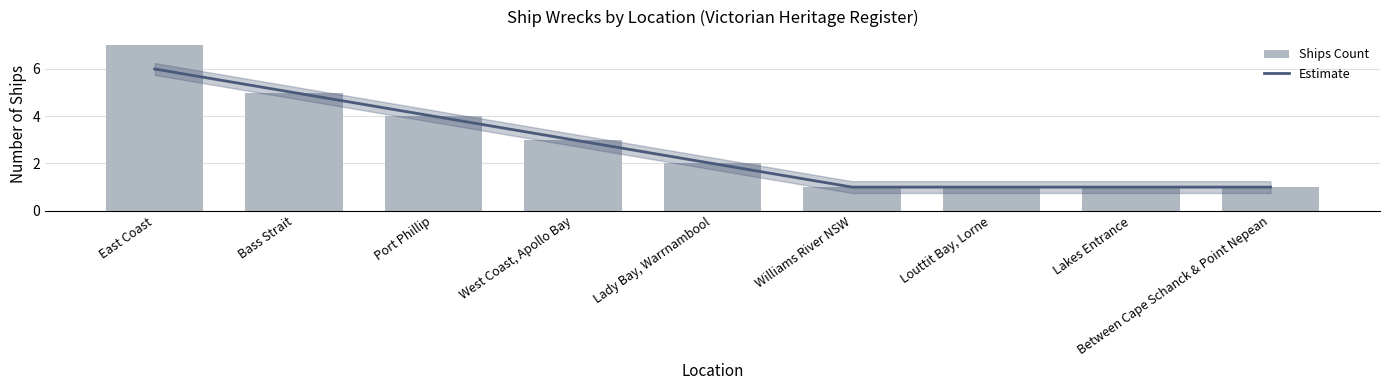

Read the Estimate value at Lakes Entrance.

1